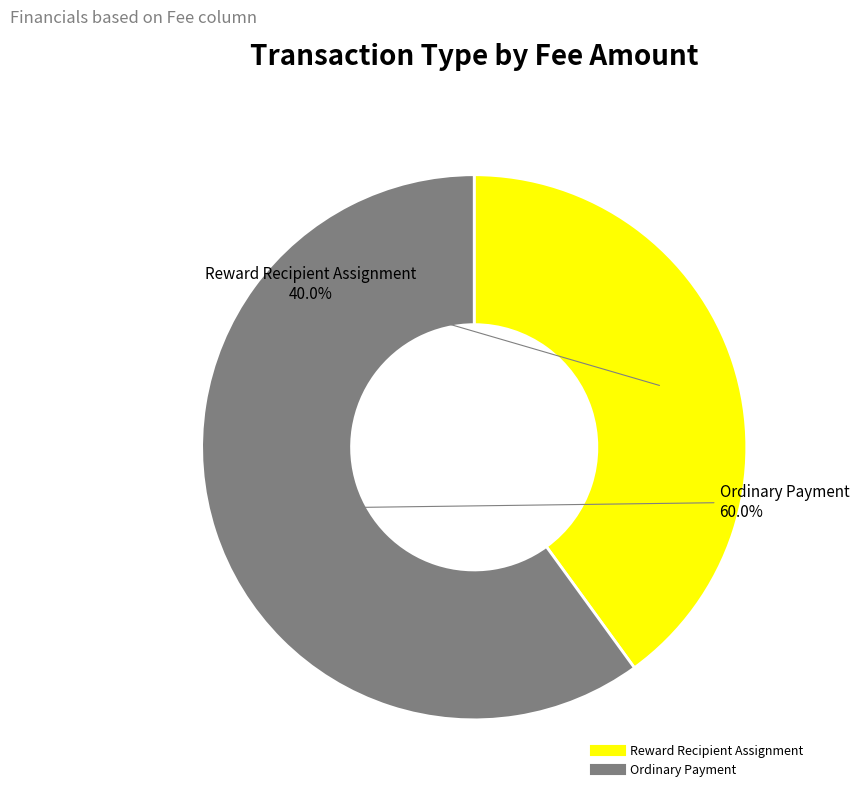

Rank the categories by value from lowest to highest.

Reward Recipient Assignment, Ordinary Payment